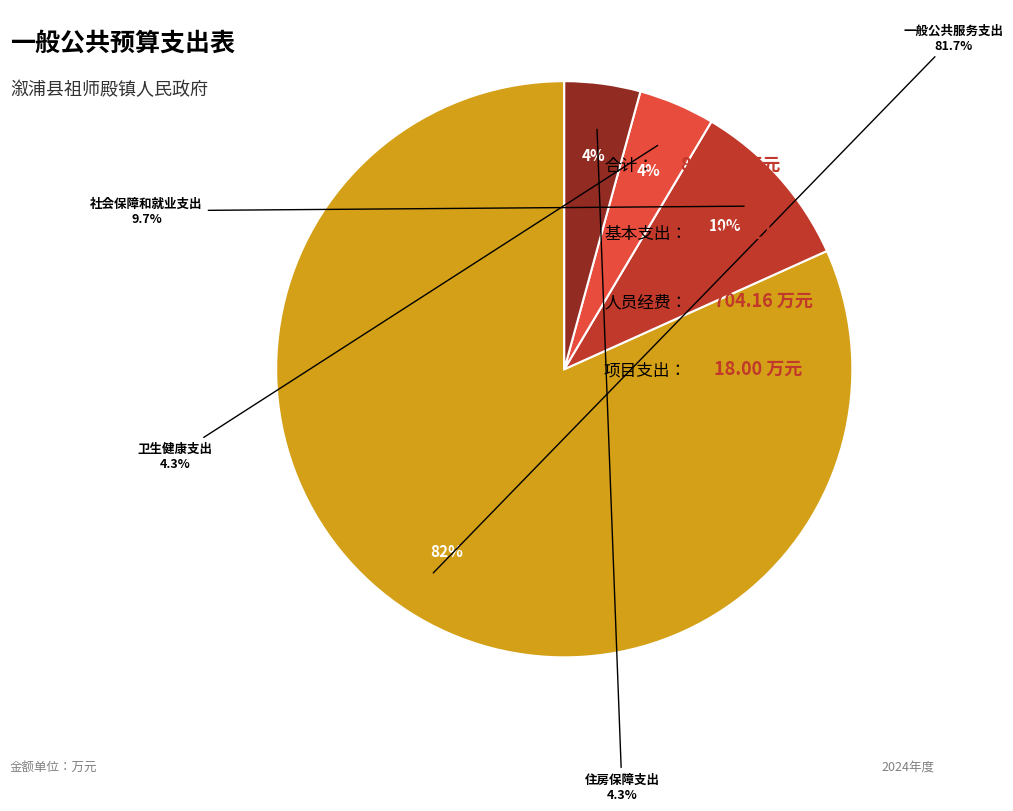

To the nearest percent, what is the difference between the largest and smallest slice percentages?

77%